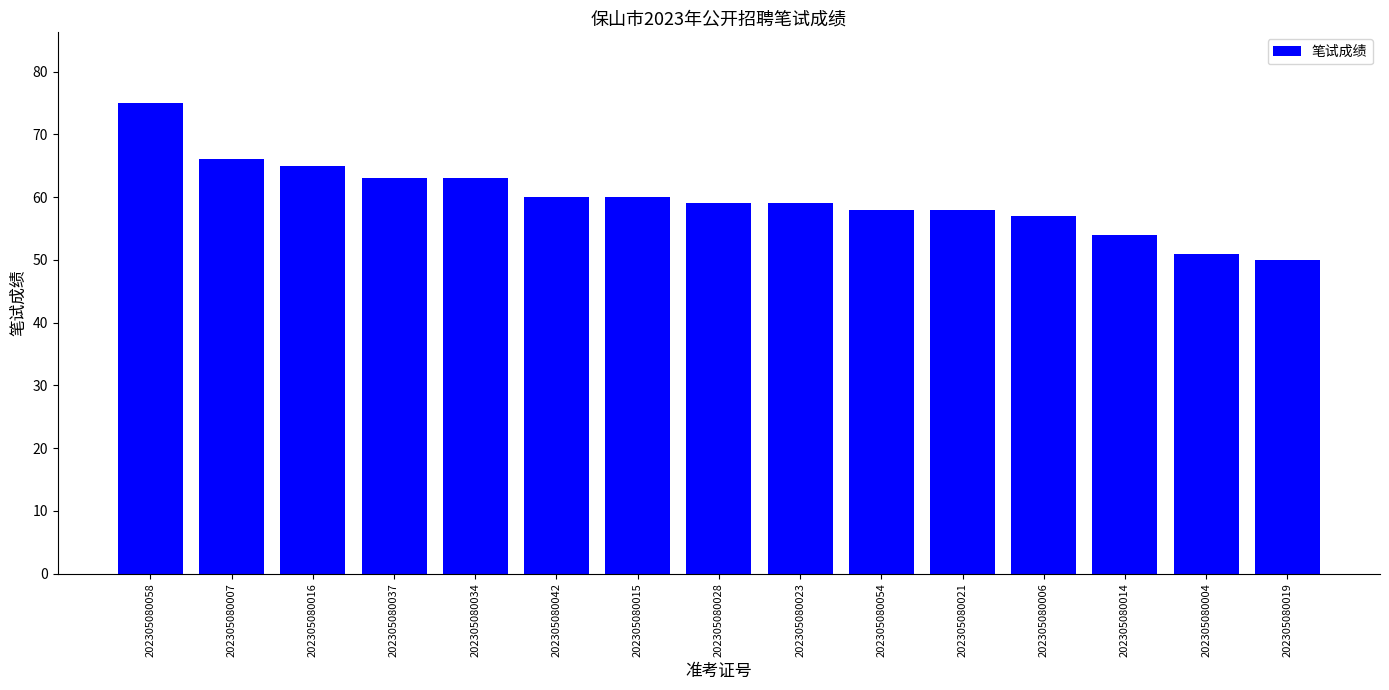

What is the value of the 15th bar from the left?

50